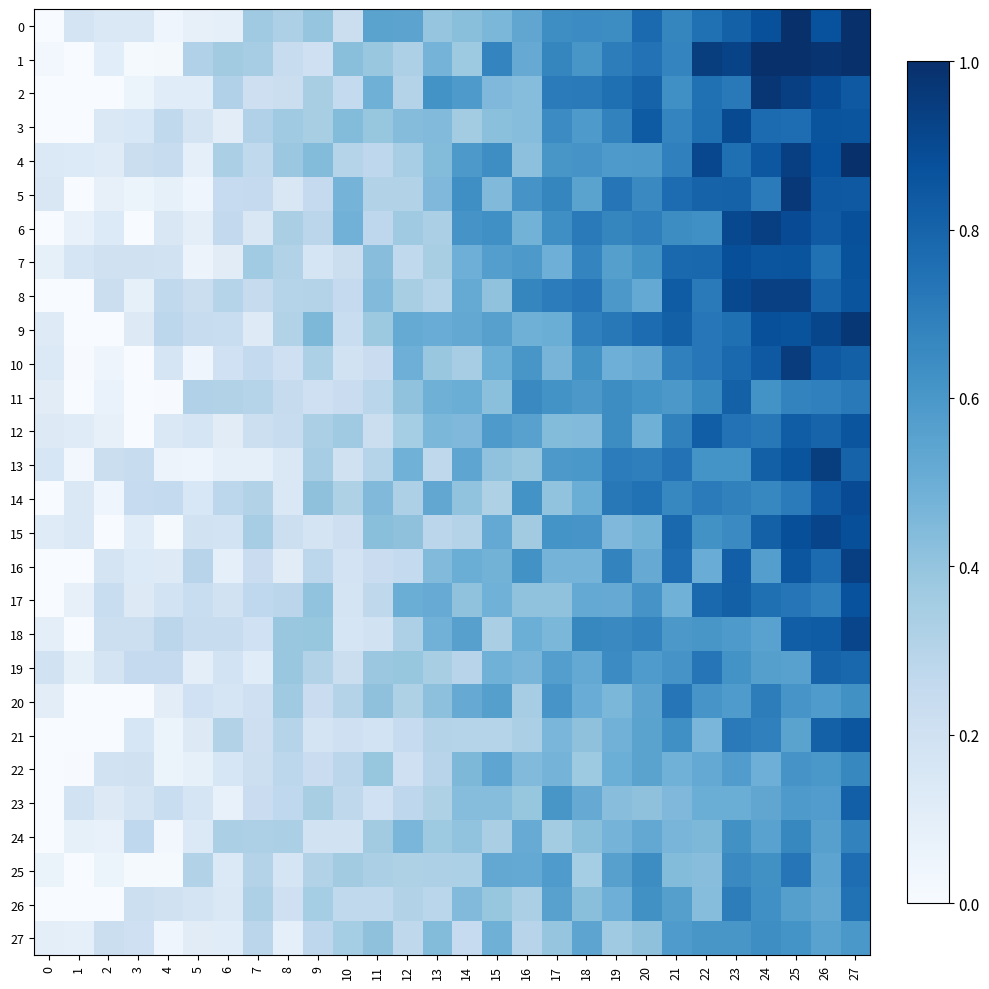

Which series changed the most between 12 and 15?

1